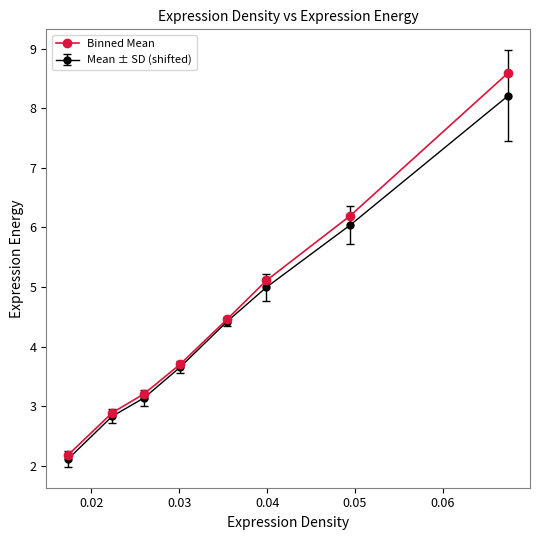

Rank the series by their maximum value, from lowest to highest.

Mean ± SD (shifted), Binned Mean